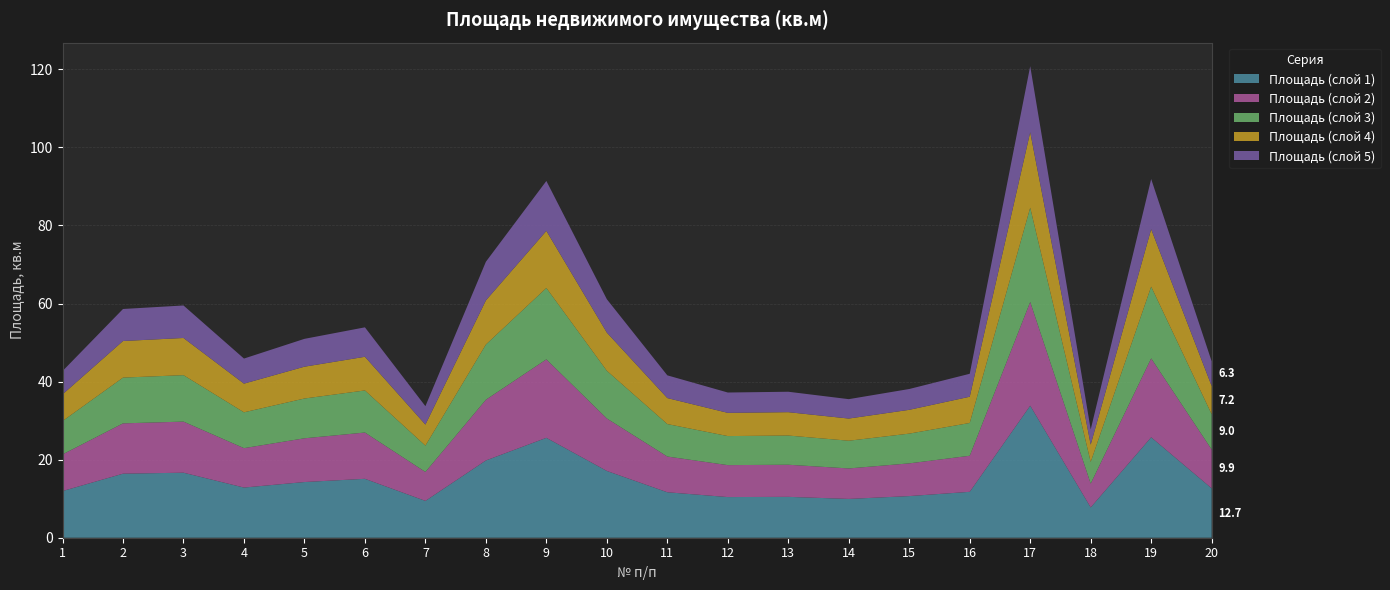

Reading left to right, transcribe all the data shown in this chart.

1=42.7	2=58.6	3=59.5	4=45.9	5=51.0	6=53.9	7=33.7	8=70.7	9=91.4	10=61.1	11=41.6	12=37.2	13=37.4	14=35.5	15=38.1	16=42.0	17=120.8	18=27.7	19=91.9	20=45.2